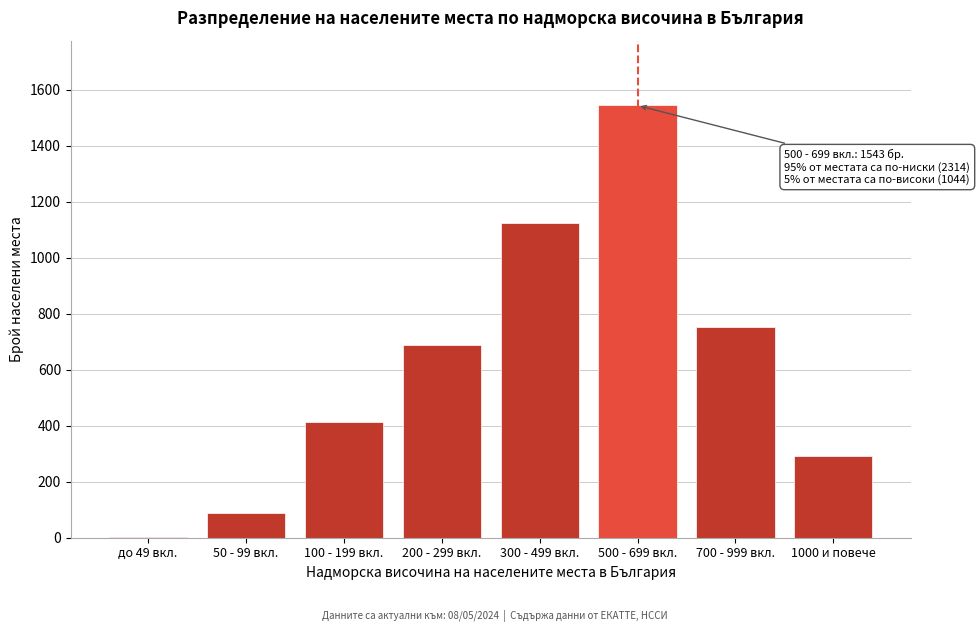

Reading left to right, transcribe all the data shown in this chart.

до 49 вкл.=4	50 - 99 вкл.=87	100 - 199 вкл.=412	200 - 299 вкл.=687	300 - 499 вкл.=1124	500 - 699 вкл.=1543	700 - 999 вкл.=751	1000 и повече=293